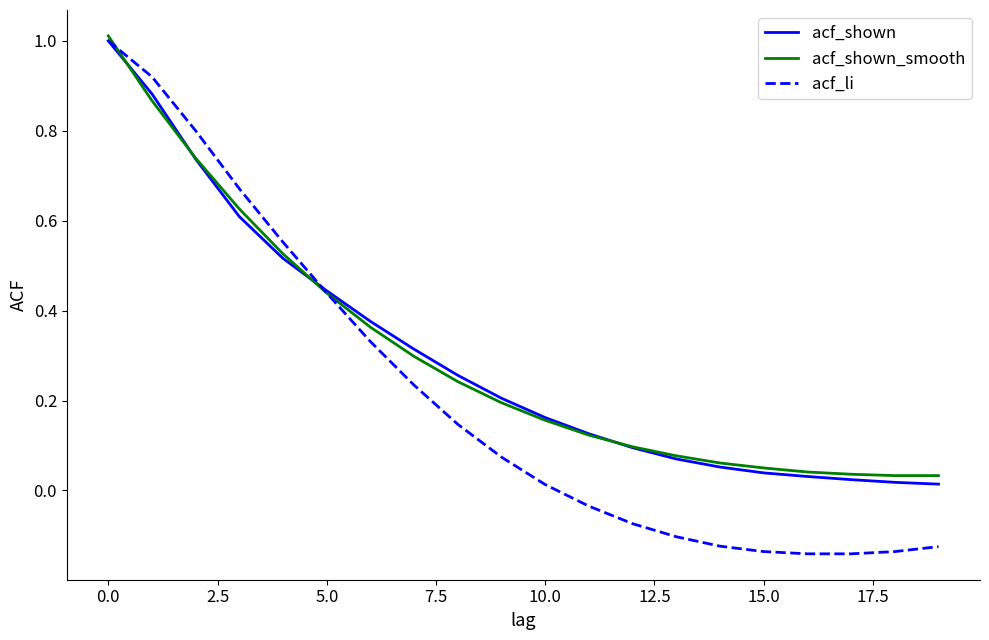

Which series has the largest range (max minus min)?

acf_li